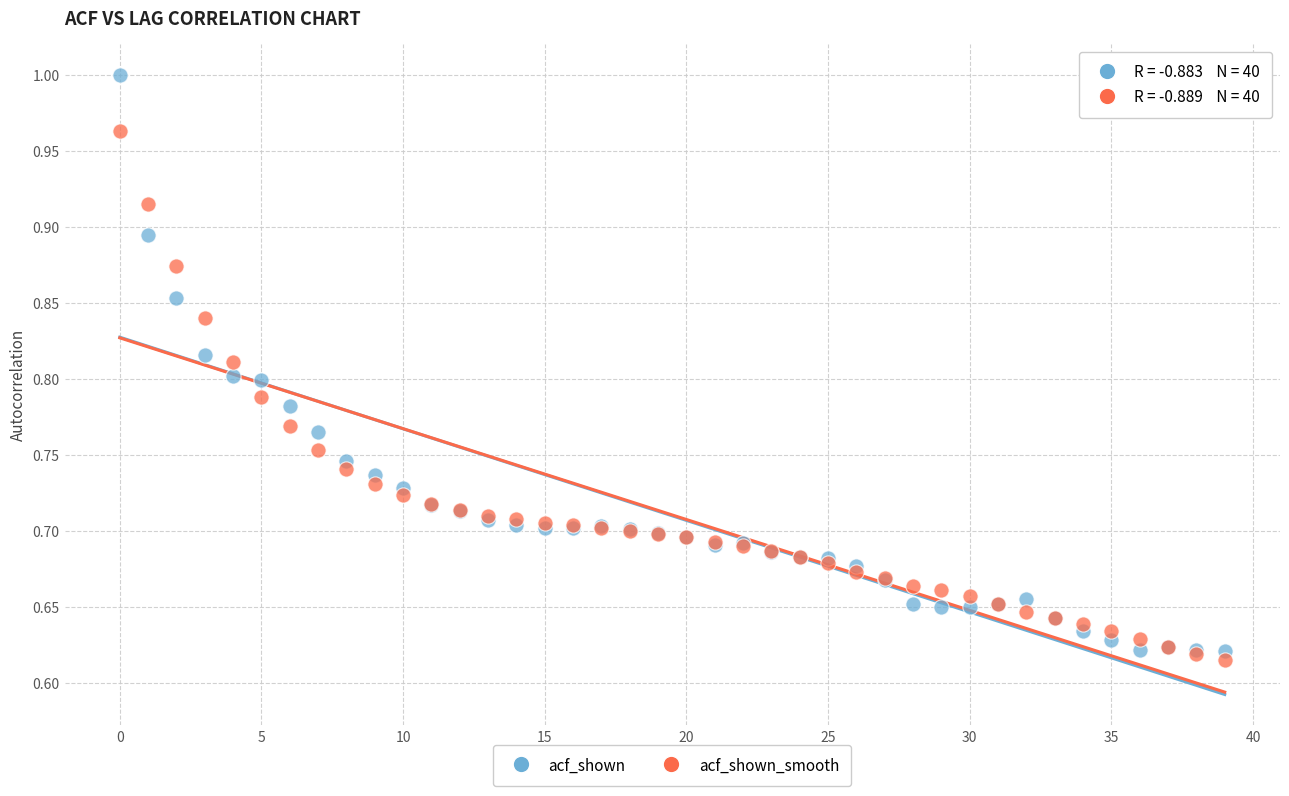

Which series reaches the maximum Y coordinate?

acf_shown